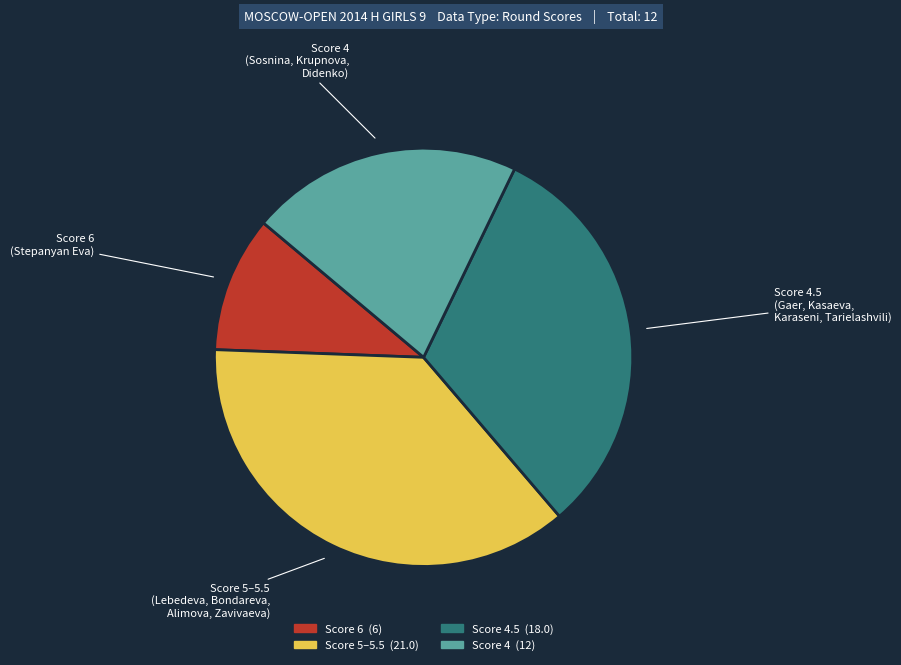

Does any single category account for the majority?

No